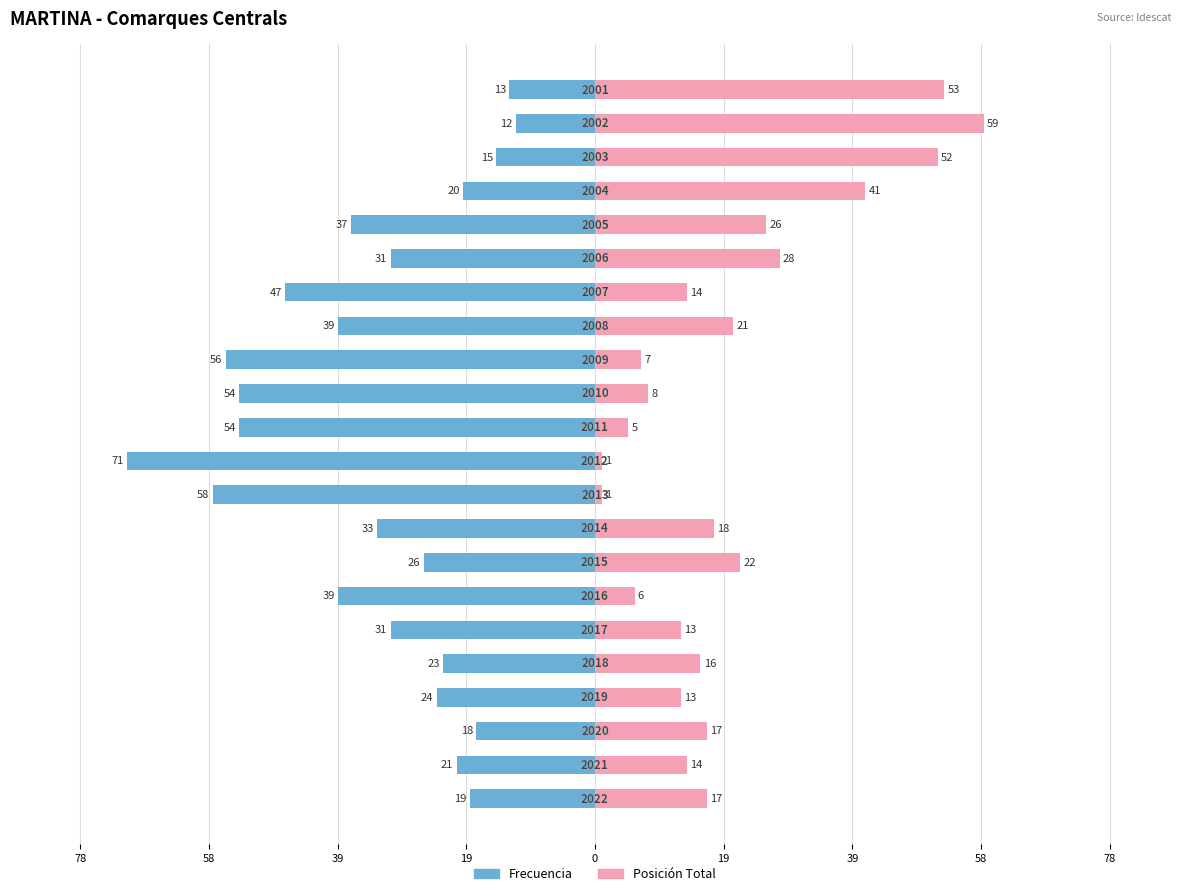

Reading left to right, list all the values displayed in this chart.

Frecuencia: -19	-21	-18	-24	-23	-31	-39	-26	-33	-58	-71	-54	-54	-56	-39	-47	-31	-37	-20	-15	-12	-13
Posición Total: 17	14	17	13	16	13	6	22	18	1	1	5	8	7	21	14	28	26	41	52	59	53